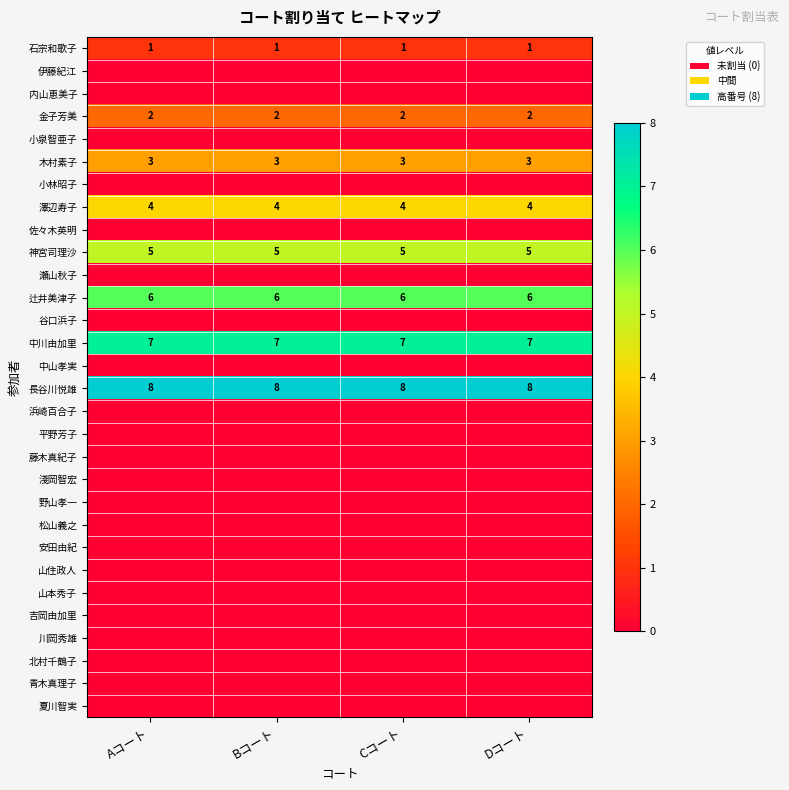

What is the average value of the 澤辺寿子 series?

4